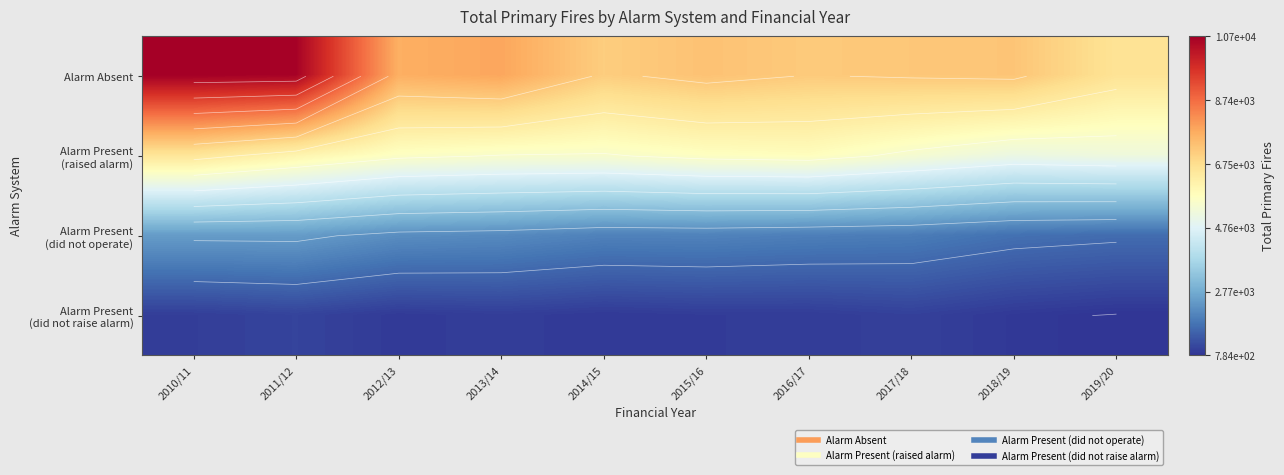

The Alarm Present (raised alarm) series shows 9355 at 2012/13. True or false?

False